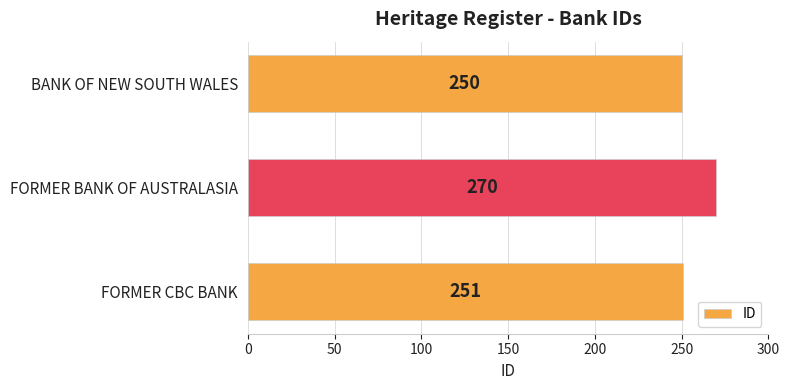

Is it true that the value at FORMER BANK OF AUSTRALASIA is 183?

False